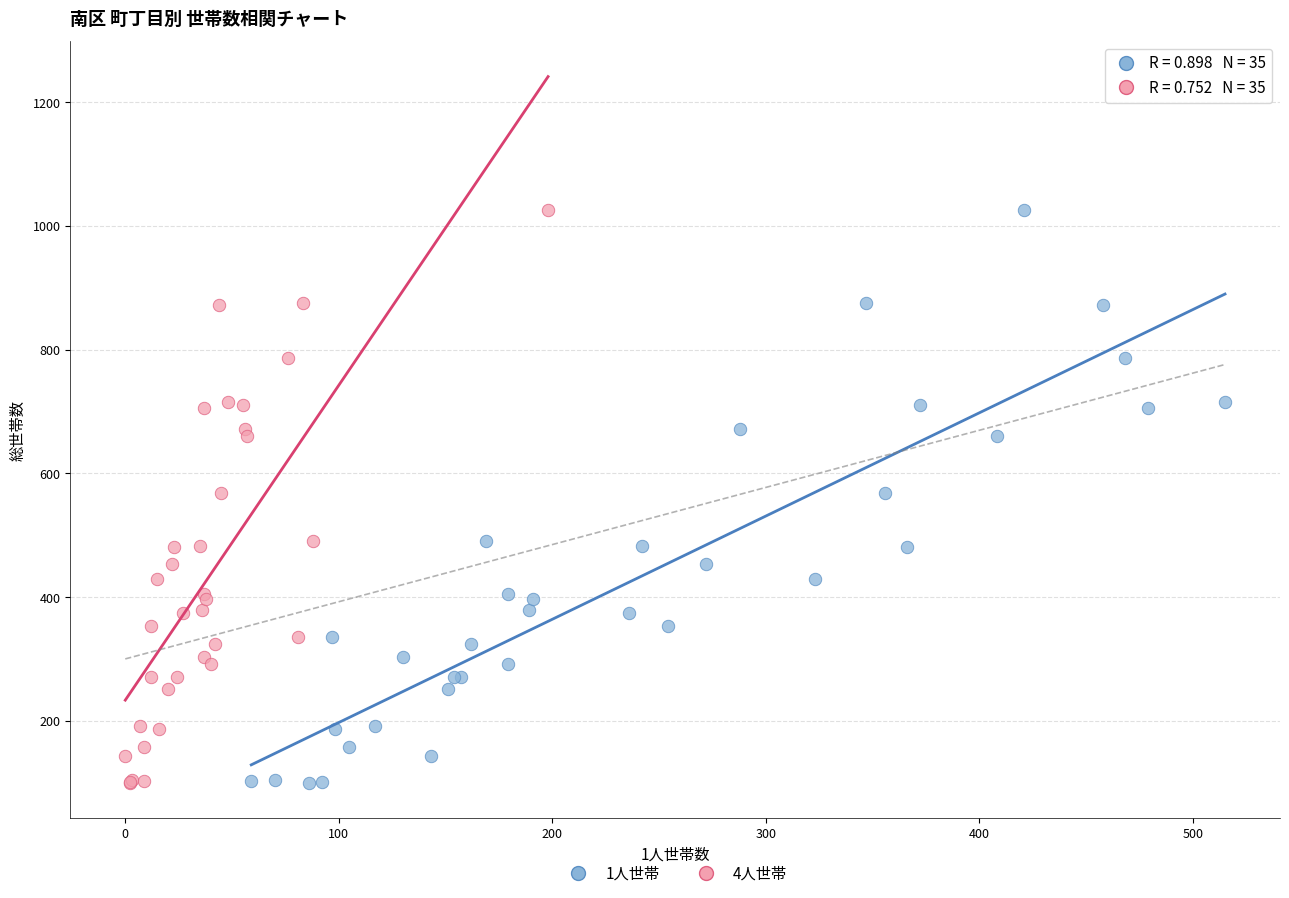

What are all the series names shown in the legend?

1人世帯, 4人世帯